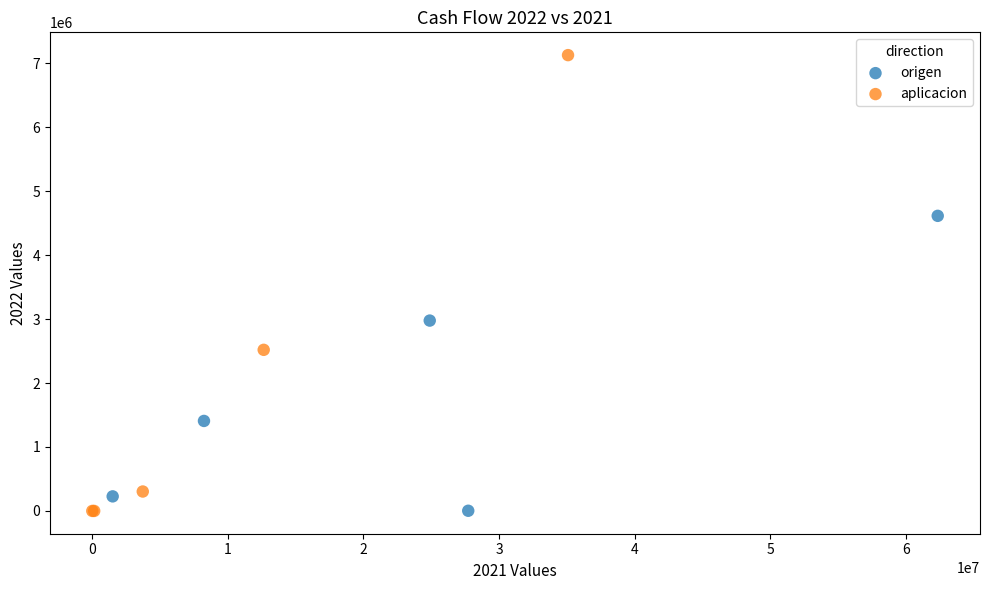

Which series reaches the maximum Y coordinate?

aplicacion